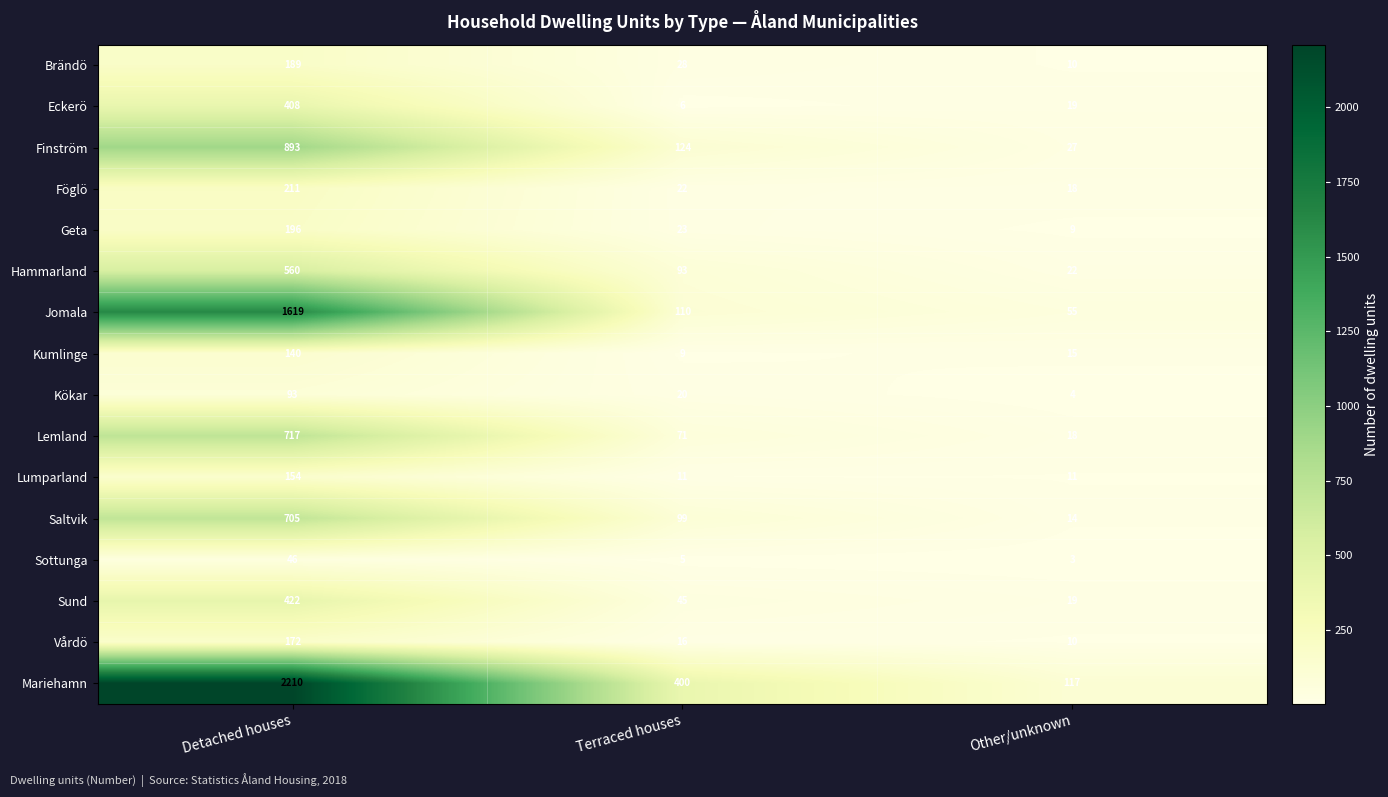

What is the spread (max minus min) of values at Detached houses?

2164